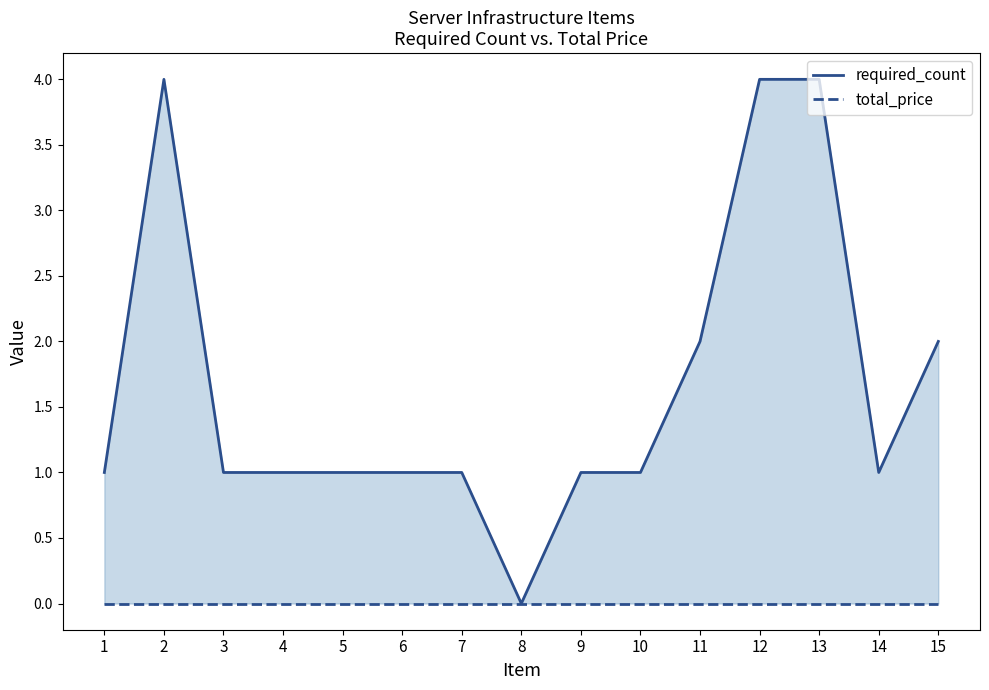

True or false: required_count and total_price cross at least once.

False